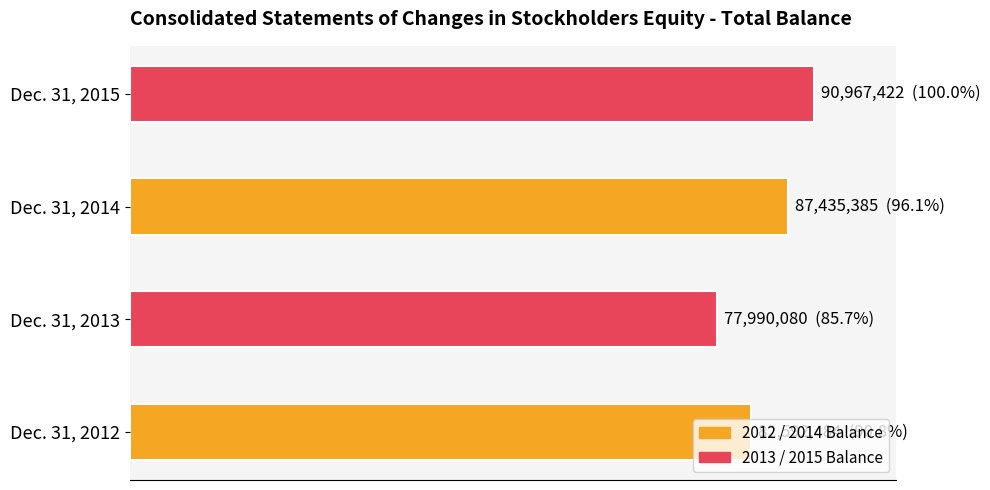

List the labels in order of value, smallest first.

Dec. 31, 2013, Dec. 31, 2012, Dec. 31, 2014, Dec. 31, 2015